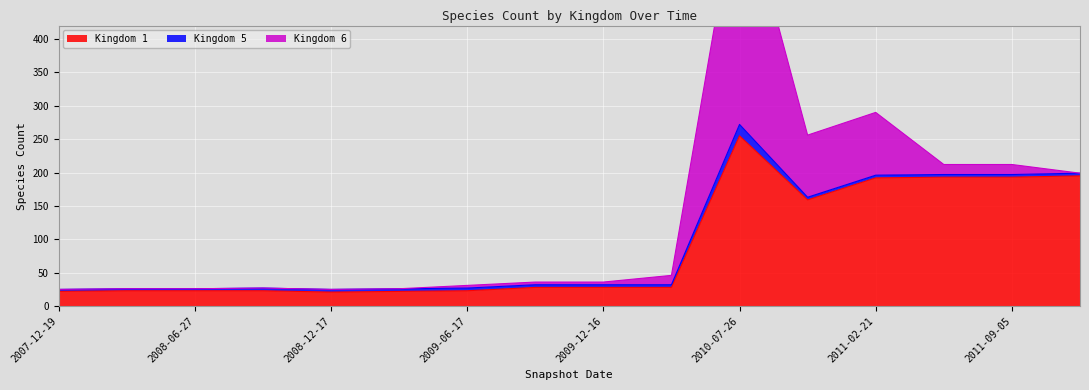

Which series ends up on top after the final intersection of Kingdom 6 and Kingdom 5?

Kingdom 5